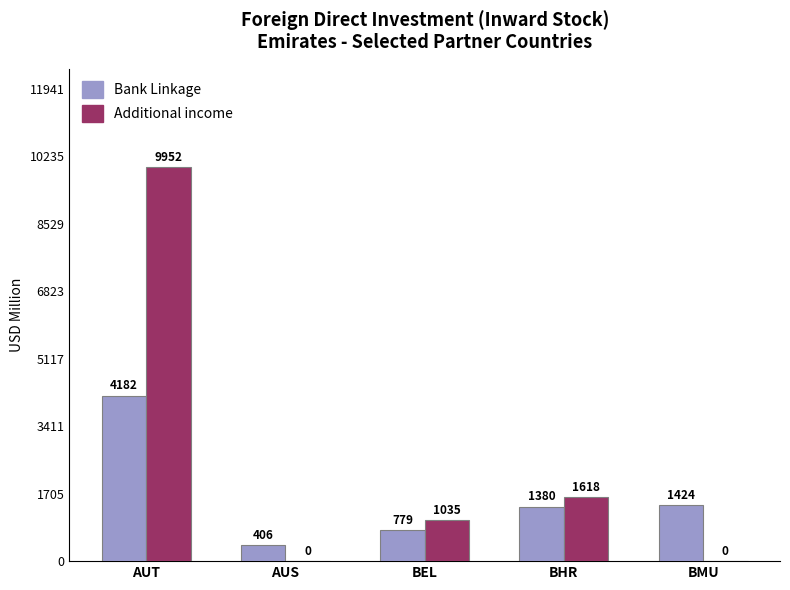

Which series changed the most between AUT and AUS?

Additional income